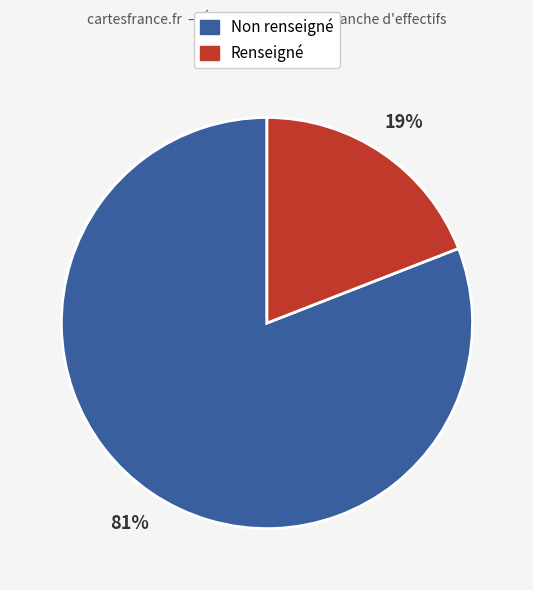

To the nearest percent, what is the average slice percentage?

50%